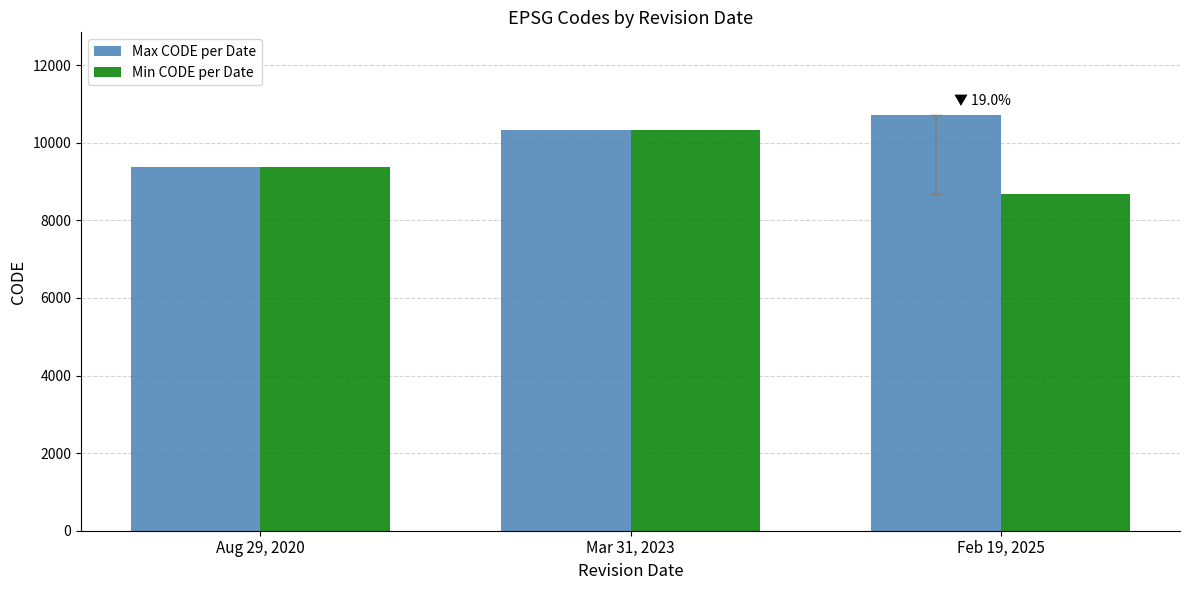

What is the minimum value shown in the chart?

8676